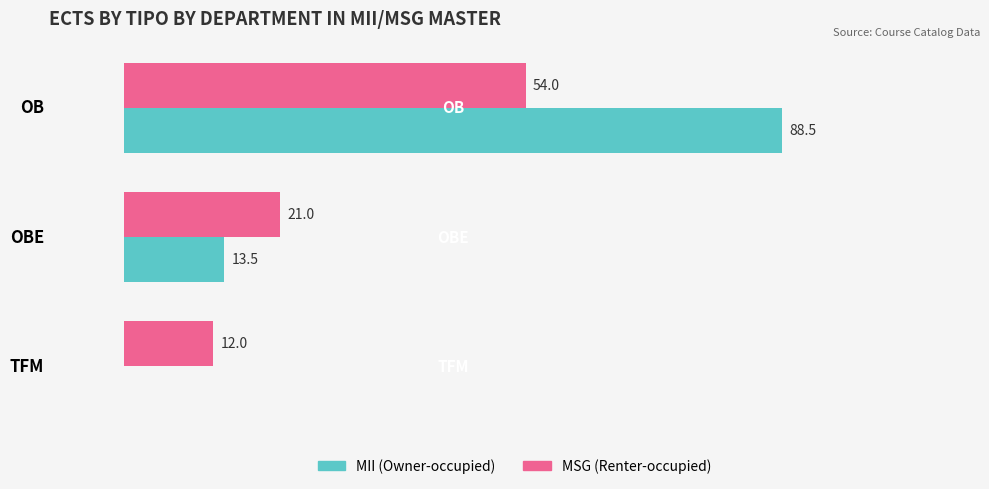

At which category is the sum across all series the highest?

OB